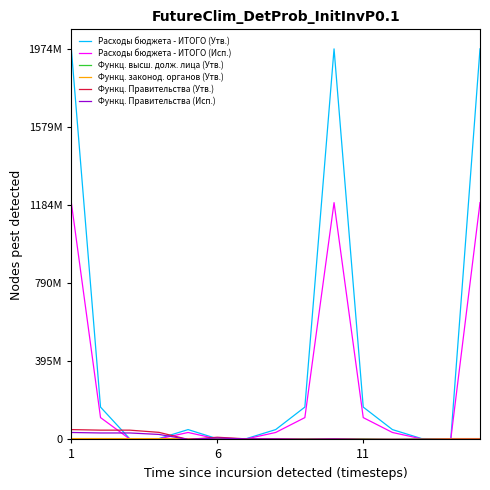

Does the chart have visible grid lines?

No